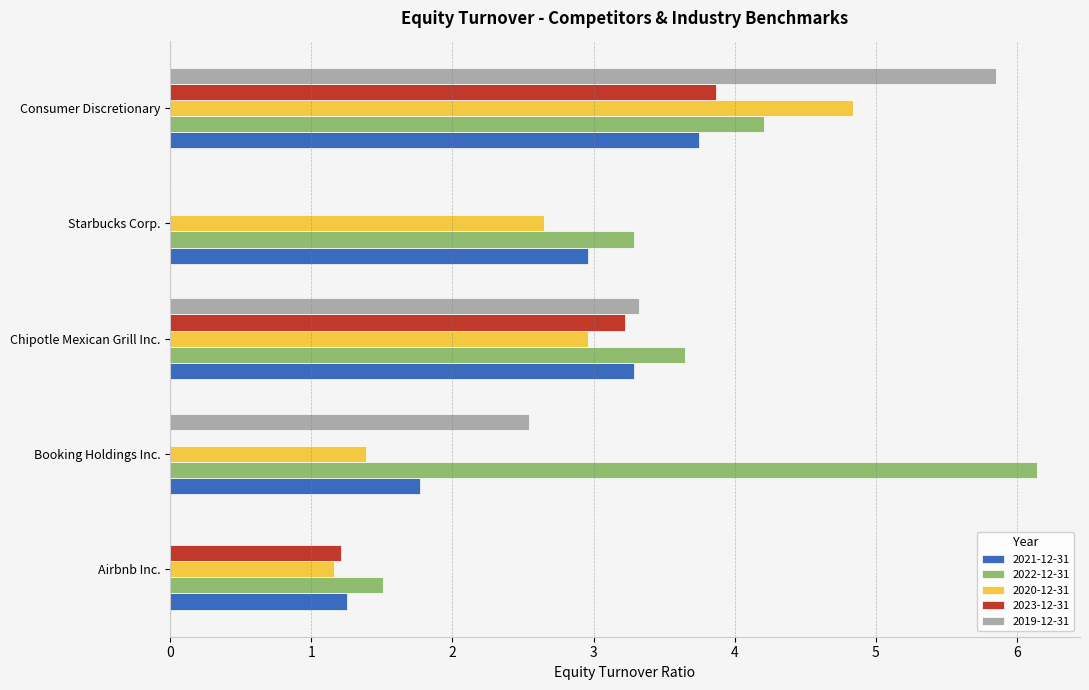

At which label is 2023-12-31 closest to 1?

Airbnb Inc.